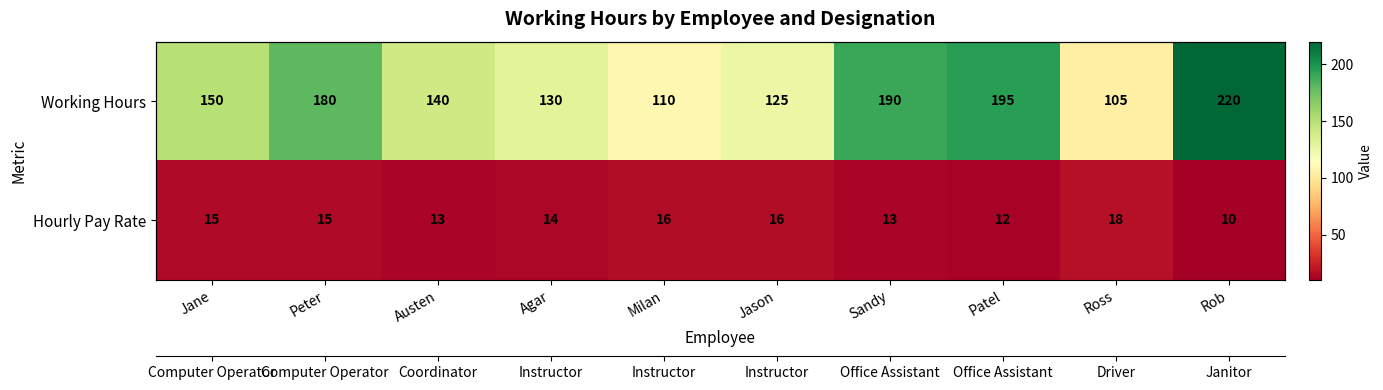

At how many categories does at least one series exceed 114?

8